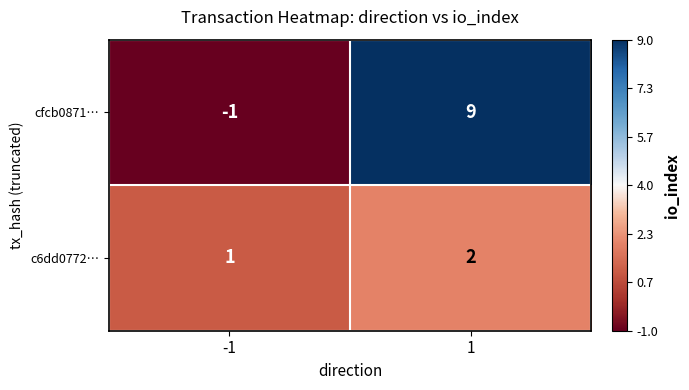

Reading right to left, list all the values displayed in this chart.

cfcb0871…: 1=9	-1=-1
c6dd0772…: 1=2	-1=1